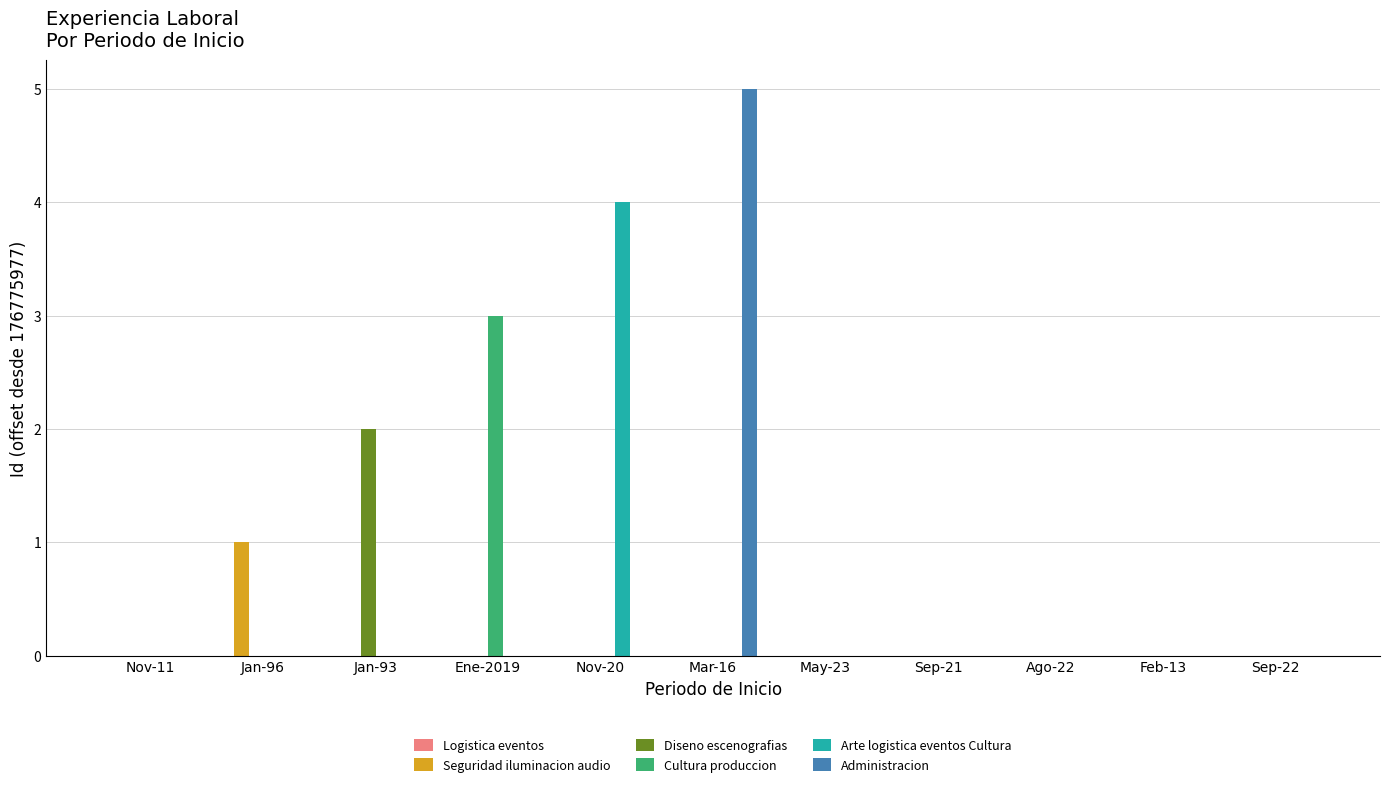

What is the spread (max minus min) of values at Jan-93?

2